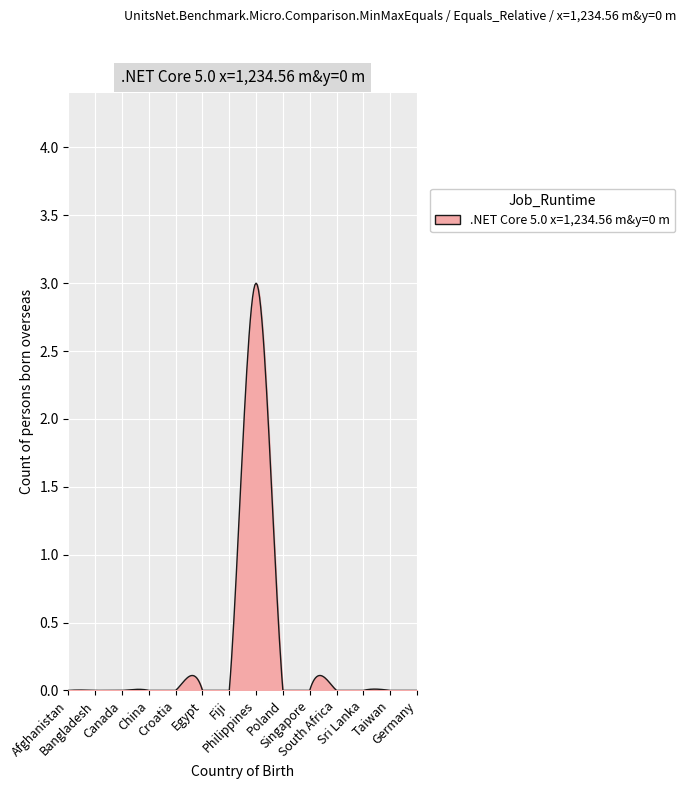

List the labels in order of value, smallest first.

Afghanistan, Bangladesh, Canada, China, Croatia, Egypt, Fiji, Poland, Singapore, South Africa, Sri Lanka, Taiwan, Germany, Philippines